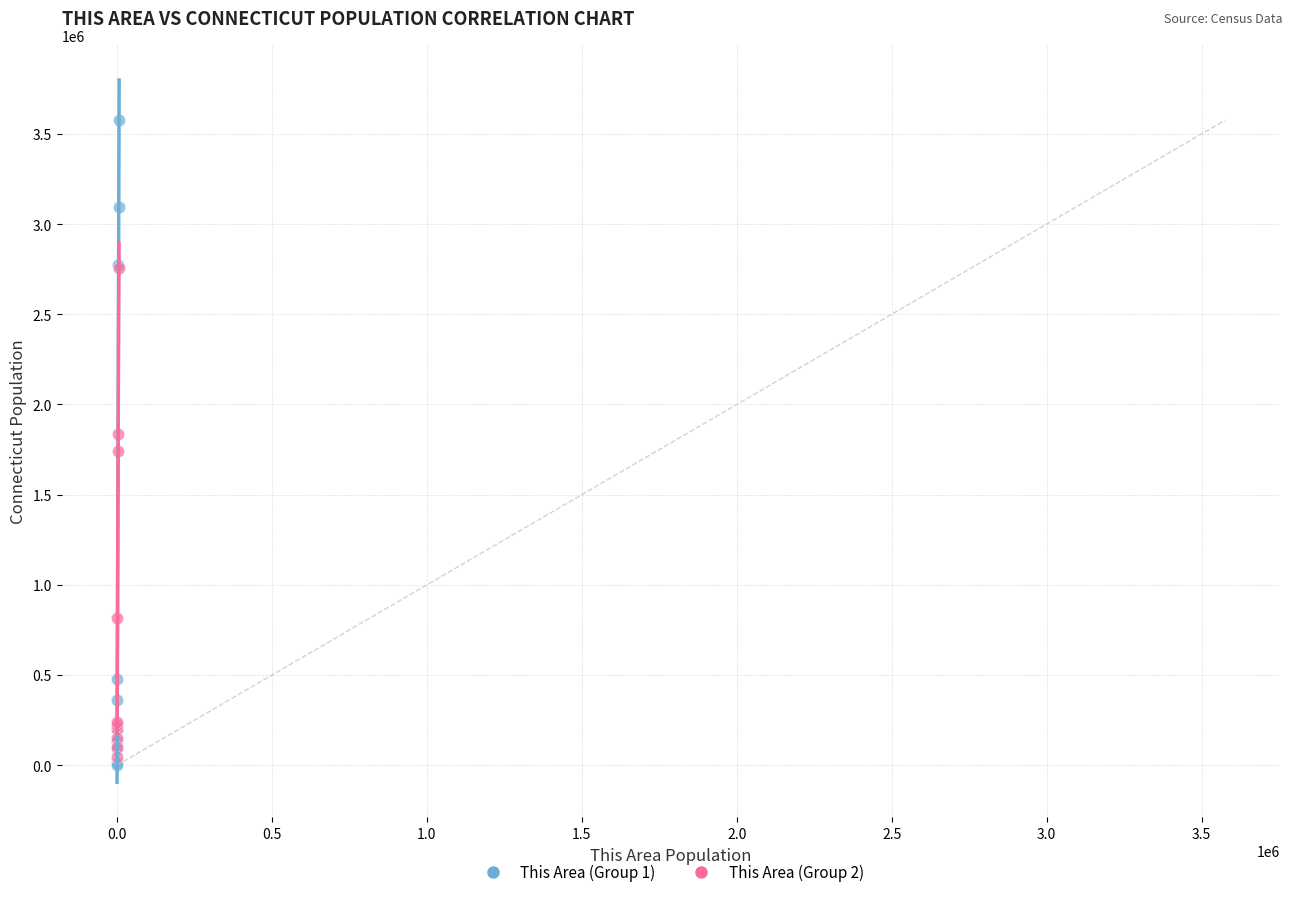

Which series has the largest Y range (max minus min)?

This Area (Group 1)